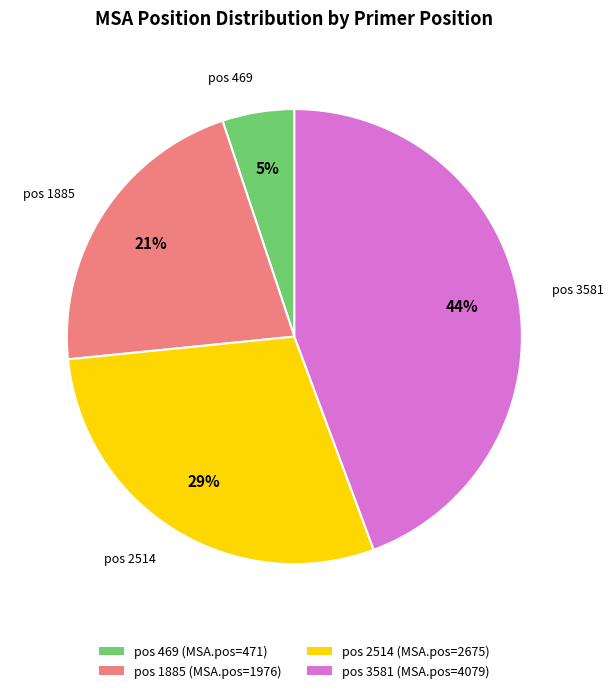

To the nearest percent, what portion does pos 3581 (MSA.pos=4079) represent?

44%